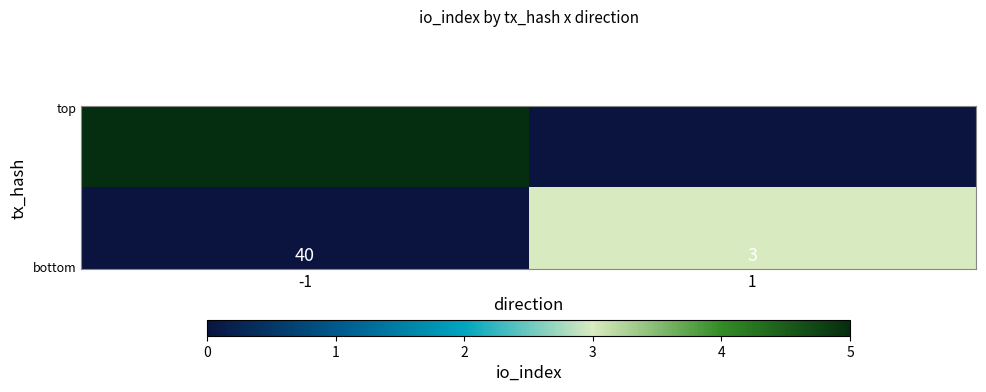

At how many categories does at least one series exceed 25?

1